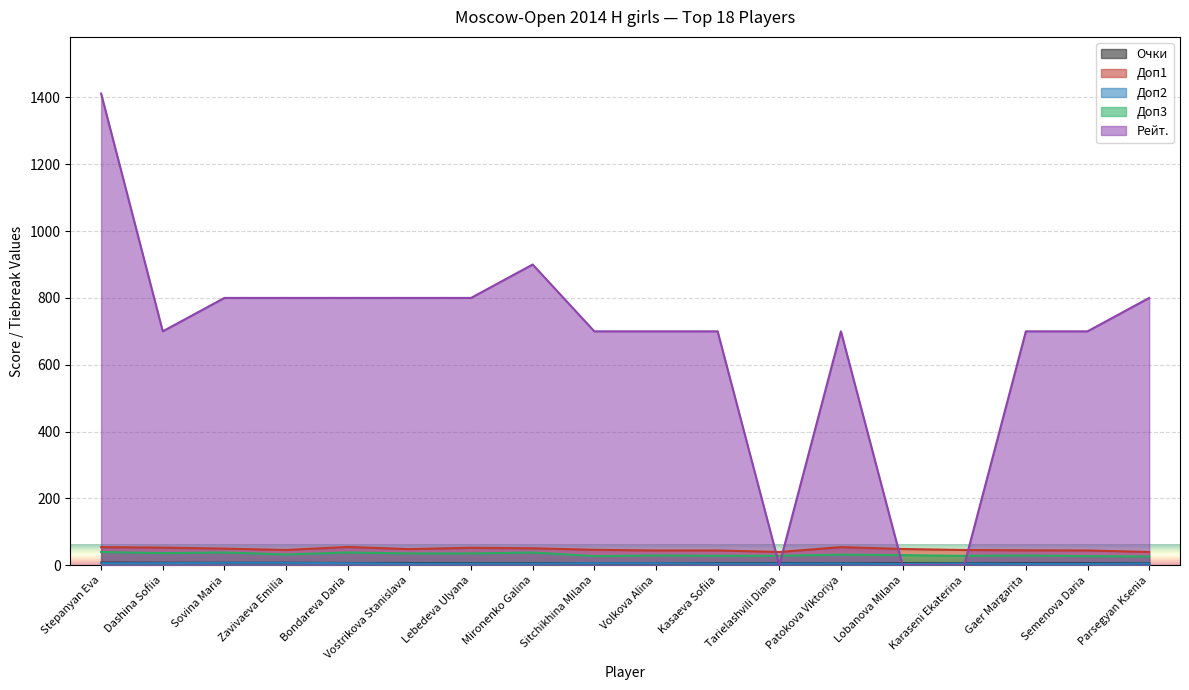

What is the average value of the Доп3 series?

31.9